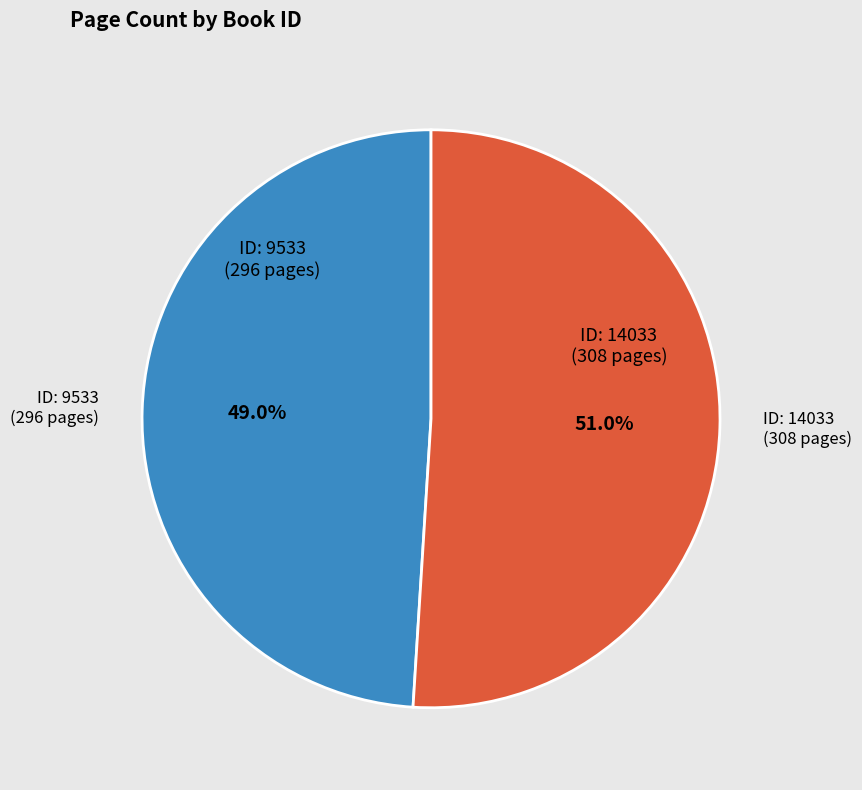

Is there a majority slice in this chart?

Yes